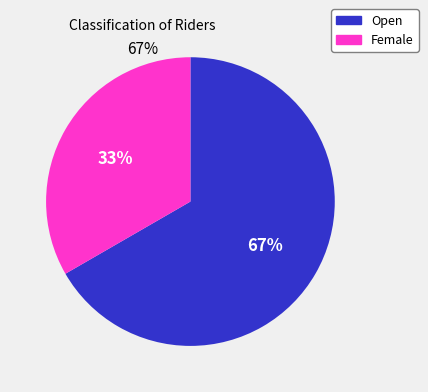

Rank the categories by value from highest to lowest.

Open, Female